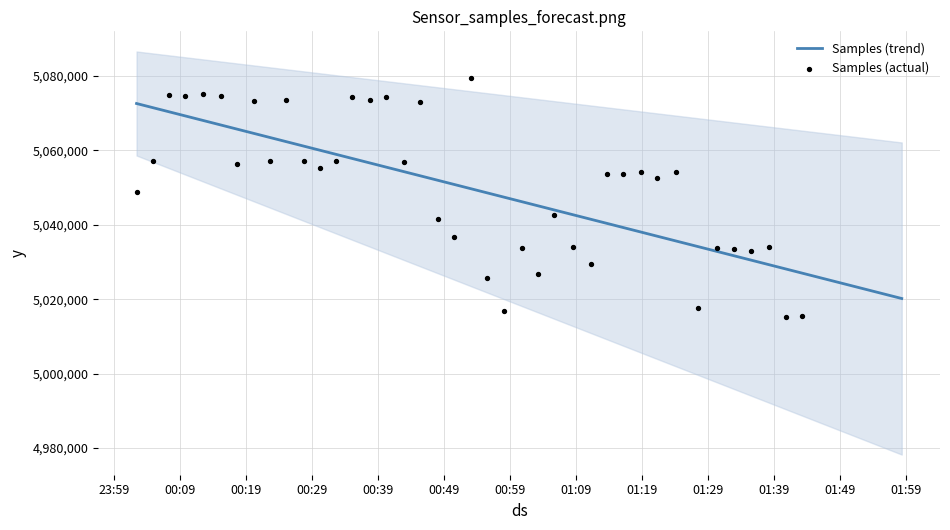

What is the highest value of the Samples (trend) series?

5072563.4